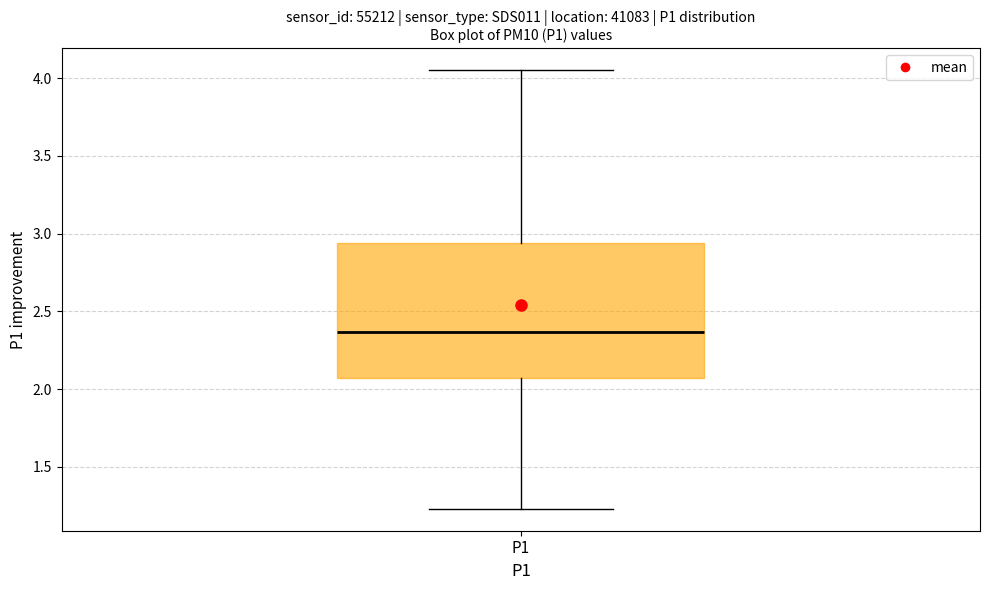

Transcribe this box plot: give where the median line is, the range the box spans, and where the two whiskers end, as read against the y-axis. The values are not printed on the chart, so give them approximately, as read against the axis.

median 2.35, box 2.05 to 2.95, whiskers 1.25 to 4.05